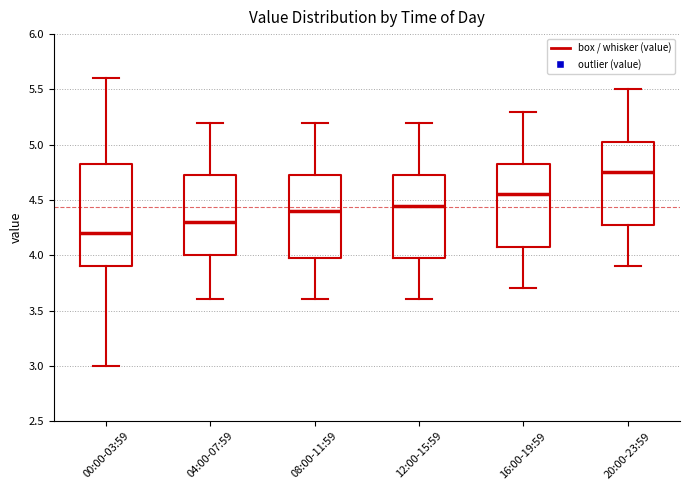

Which box has the lowest median line?

00:00-03:59